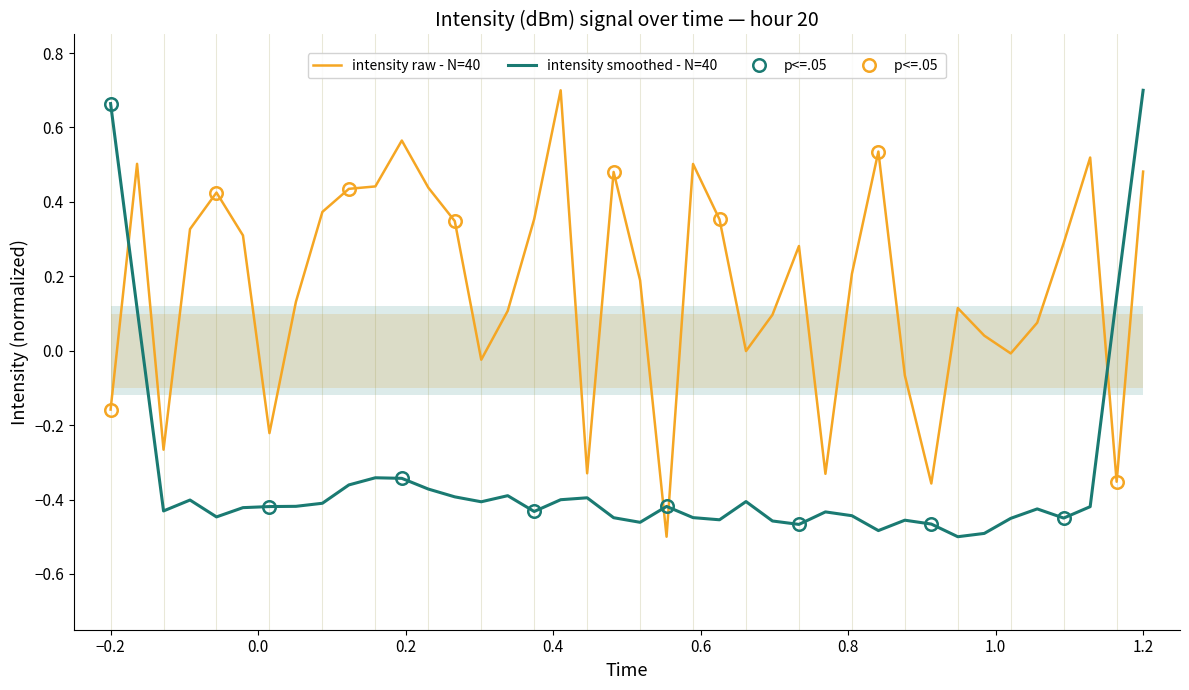

How many intersections are there between intensity smoothed - N=40 and intensity raw - N=40?

4